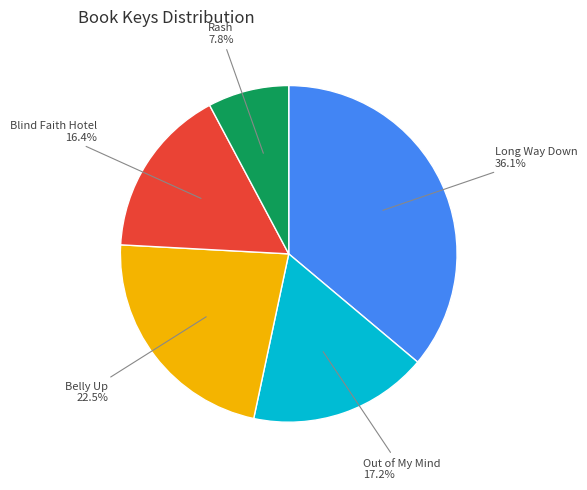

To the nearest percent, what is the difference between the largest and smallest slice percentages?

28%